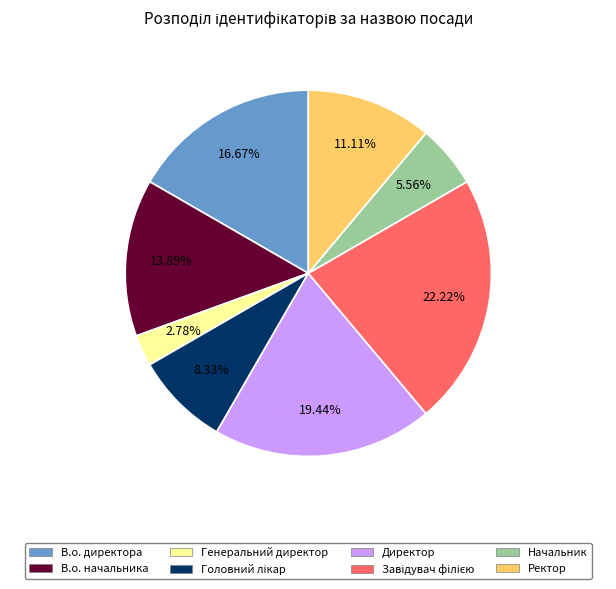

To the nearest percent, what is the difference between the largest and smallest slice percentages?

19%